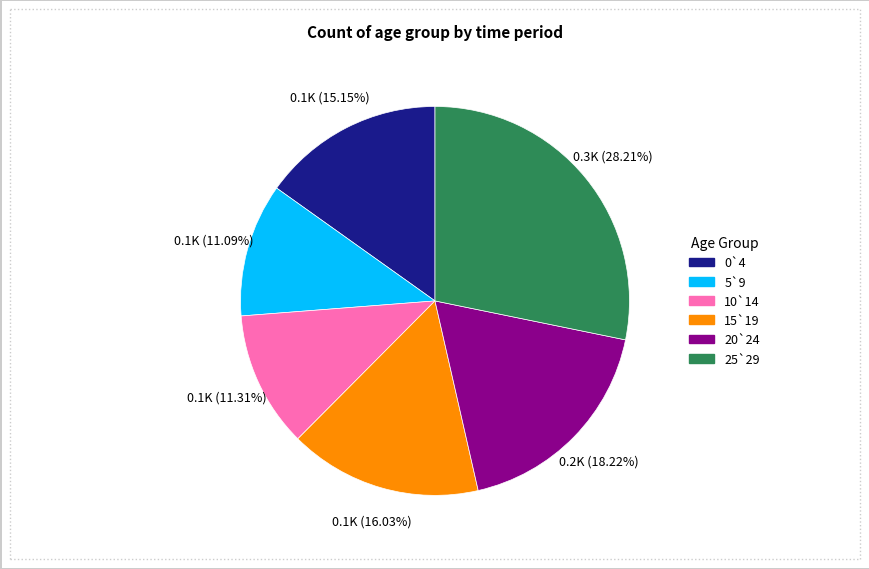

What is the total percentage of 25`29 and 15`19?

44.2%